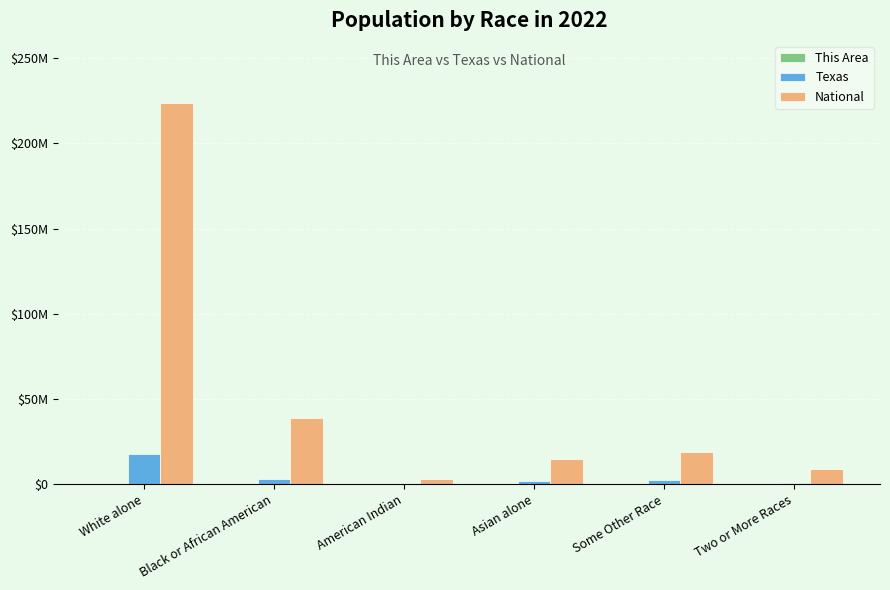

Does the chart contain stacked bars?

No